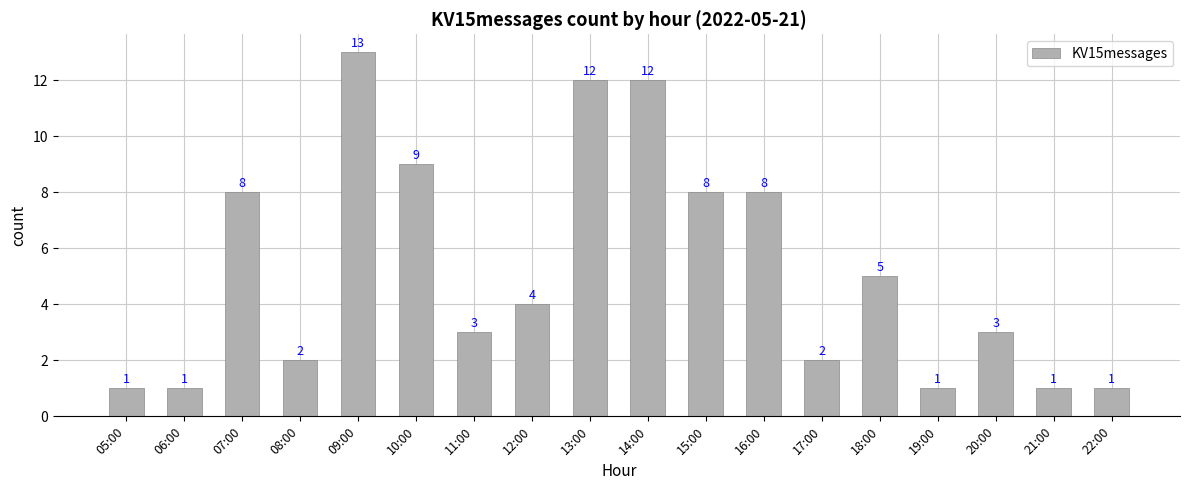

What is the sum of the values at 14:00 and 21:00?

13